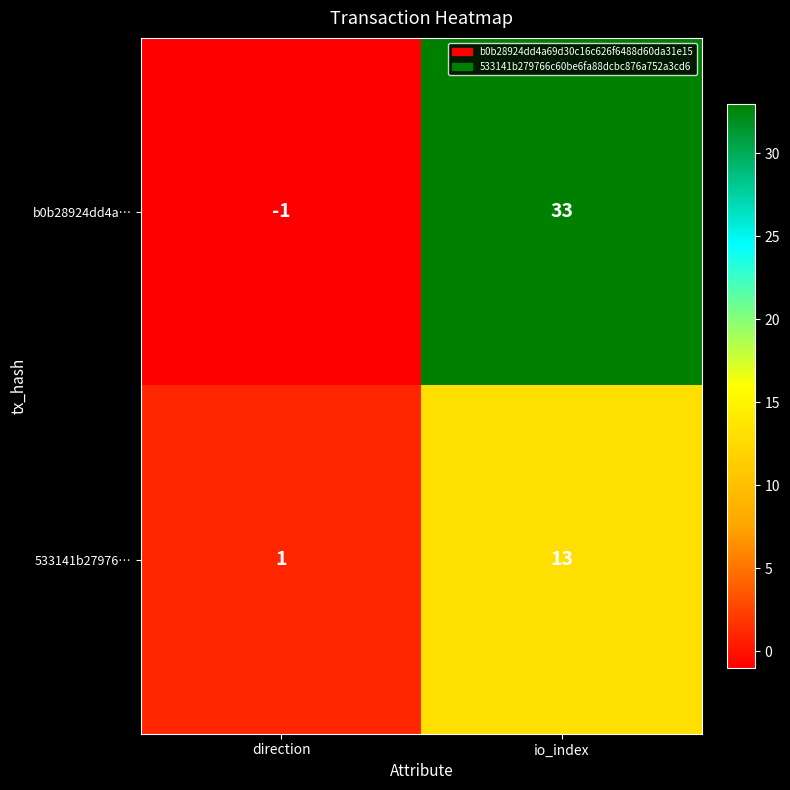

Where is b0b28924dd4a… nearest to the value 16?

direction